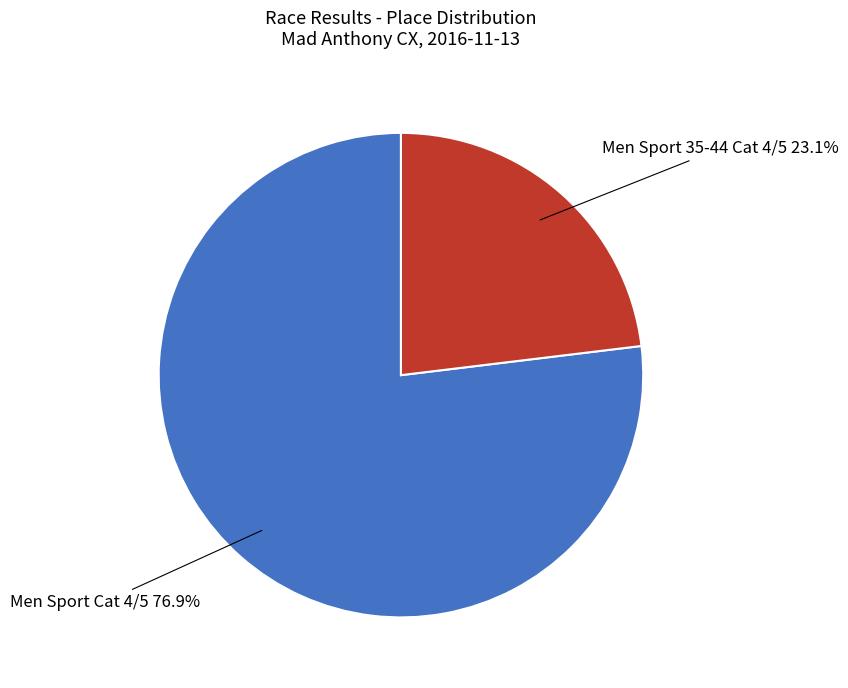

To the nearest percent, what is the average slice percentage?

50%